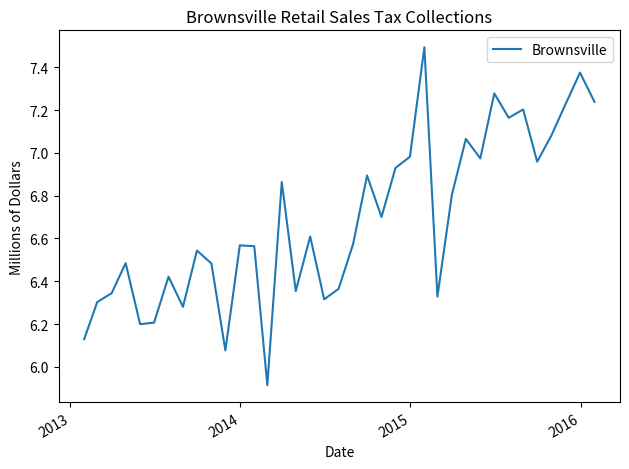

What is the difference between the second highest and second lowest values?

1.3